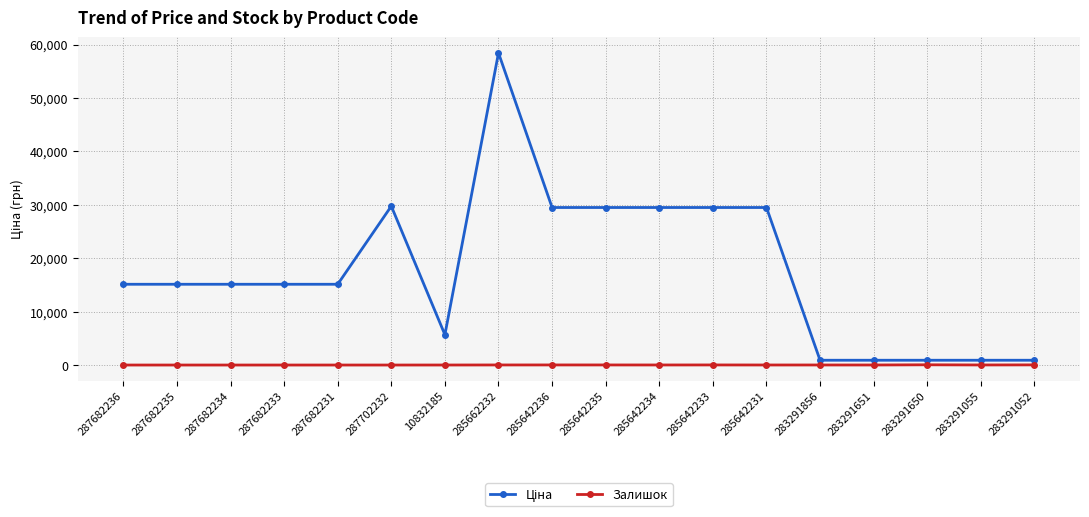

At which category does the chart reach its peak across all series?

285662232